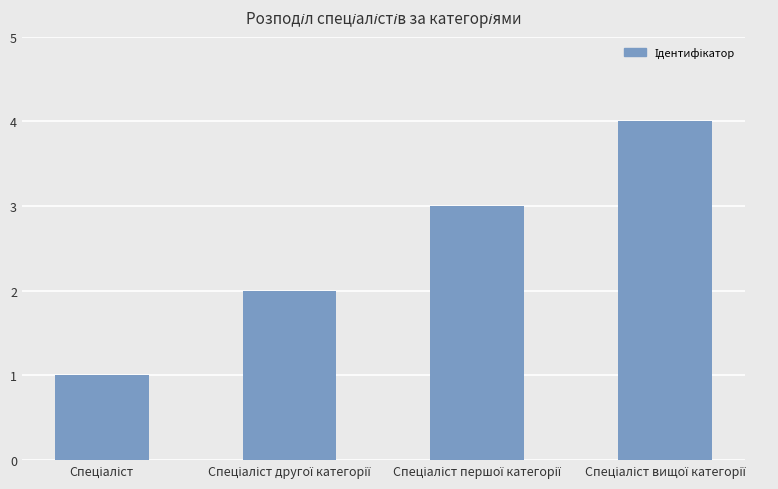

What is the difference between the maximum and minimum values?

3